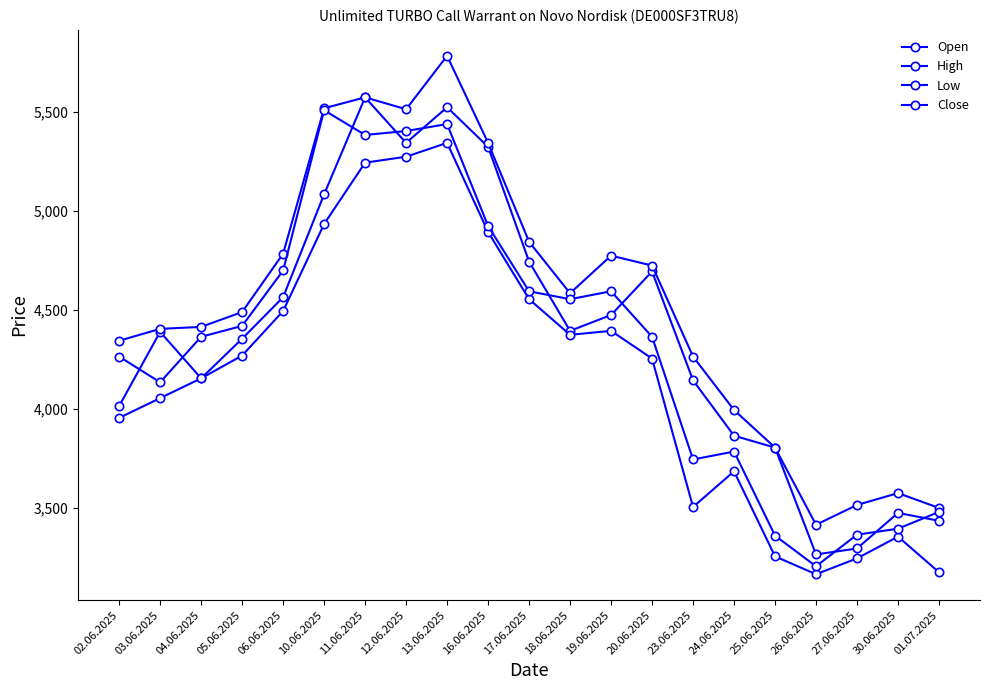

How many lines are shown in the chart?

4